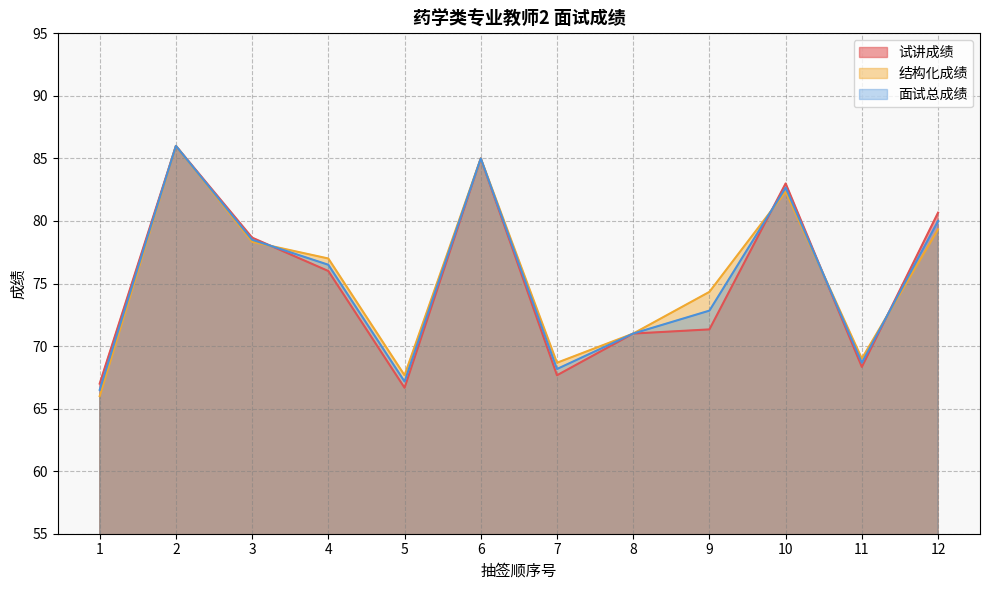

What is the value of the 试讲成绩 point at the 11th from the left?

68.3